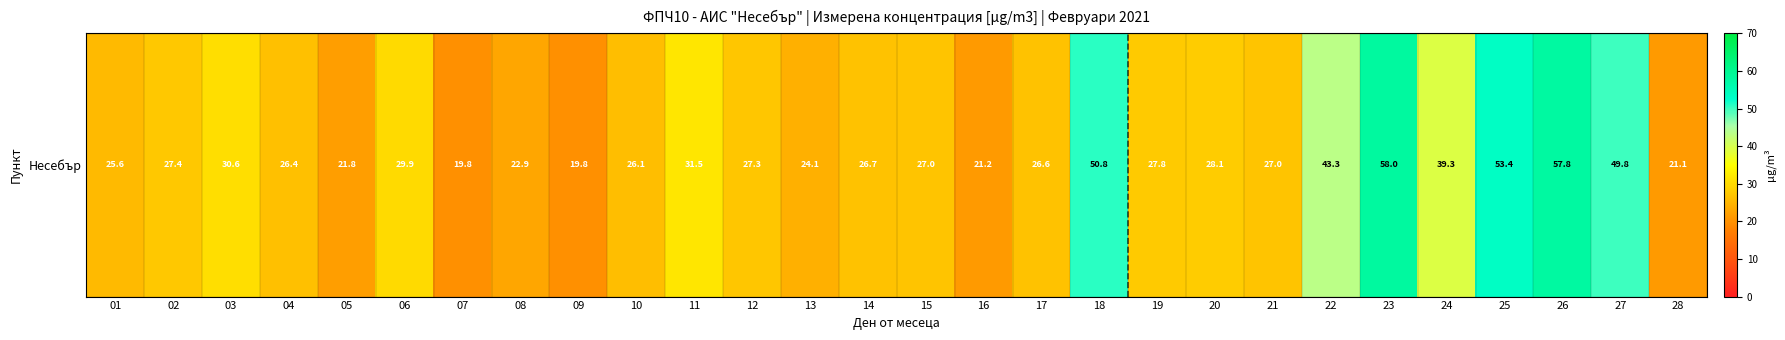

Reading left to right, what are all the values shown in this chart?

01=25.6	02=27.4	03=30.6	04=26.4	05=21.8	06=29.9	07=19.8	08=22.9	09=19.8	10=26.1	11=31.5	12=27.3	13=24.1	14=26.7	15=27.0	16=21.2	17=26.6	18=50.8	19=27.8	20=28.1	21=27.0	22=43.3	23=58.0	24=39.3	25=53.4	26=57.8	27=49.8	28=21.1